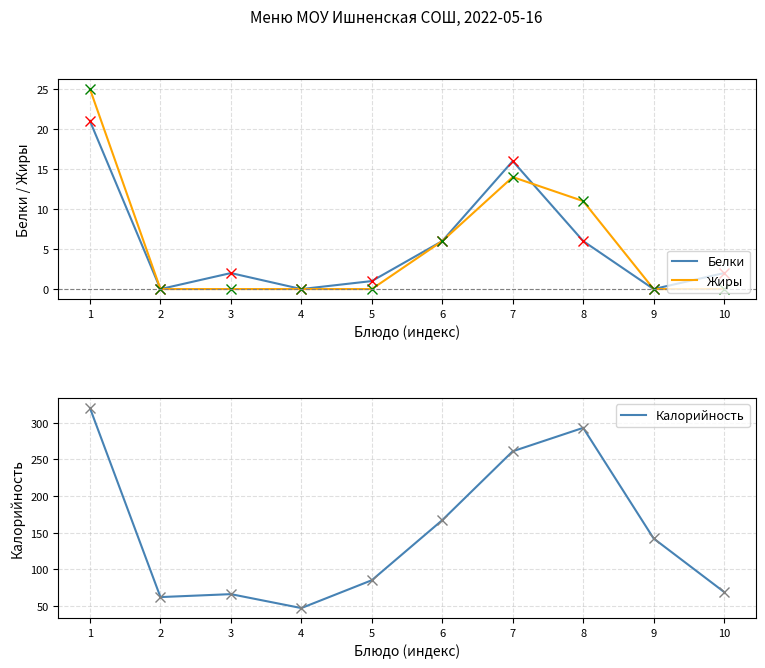

At which category is the sum across all series the highest?

1